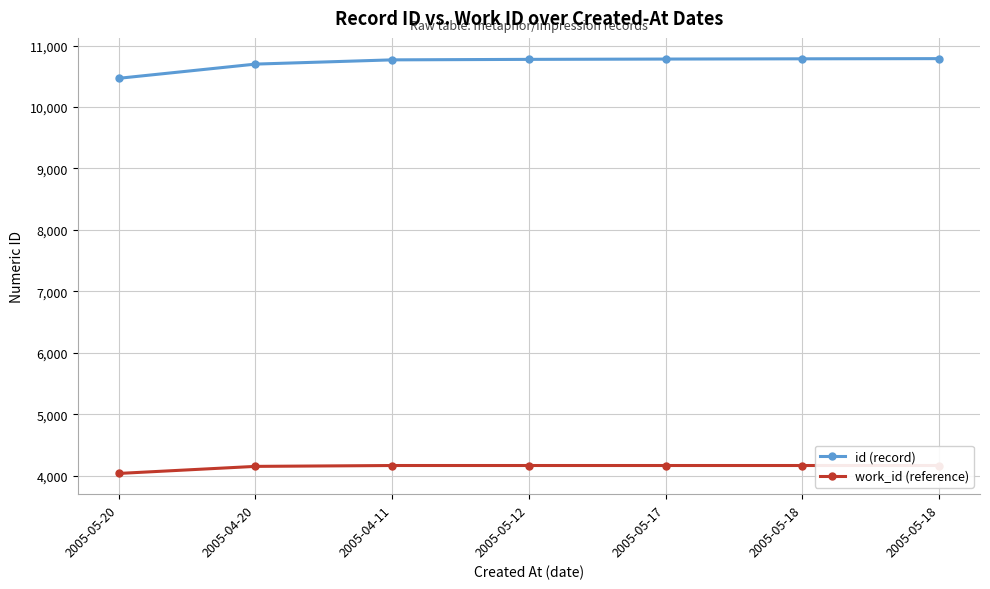

At which label is work_id (reference) closest to 4102?

2005-04-20